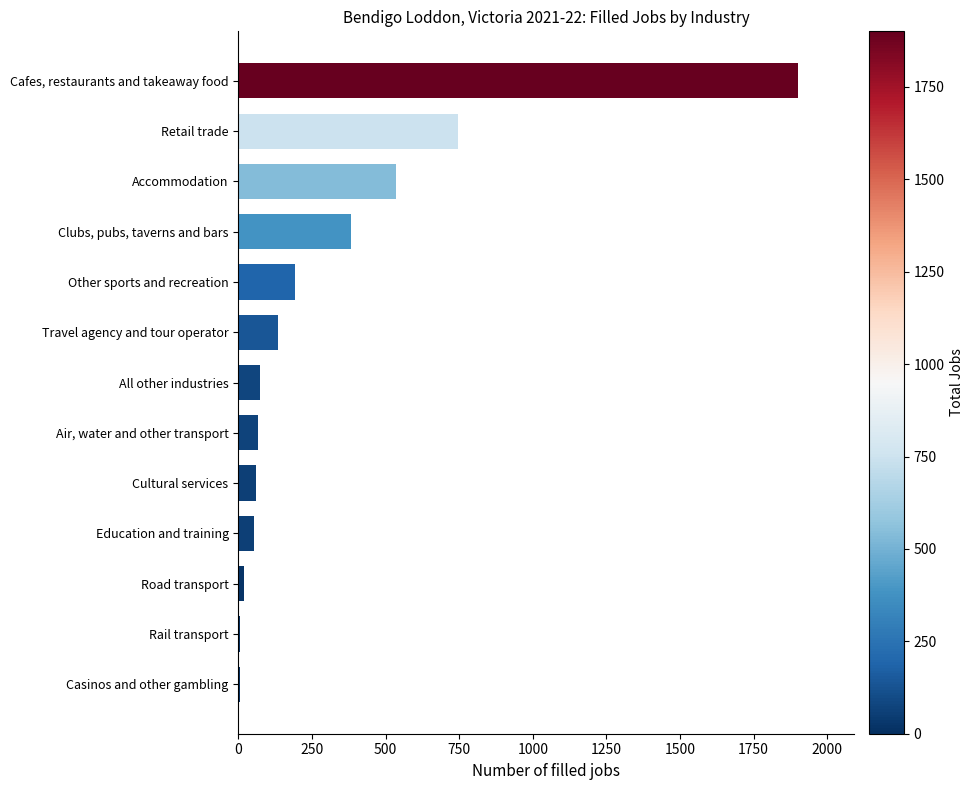

What is the average value?

321.4